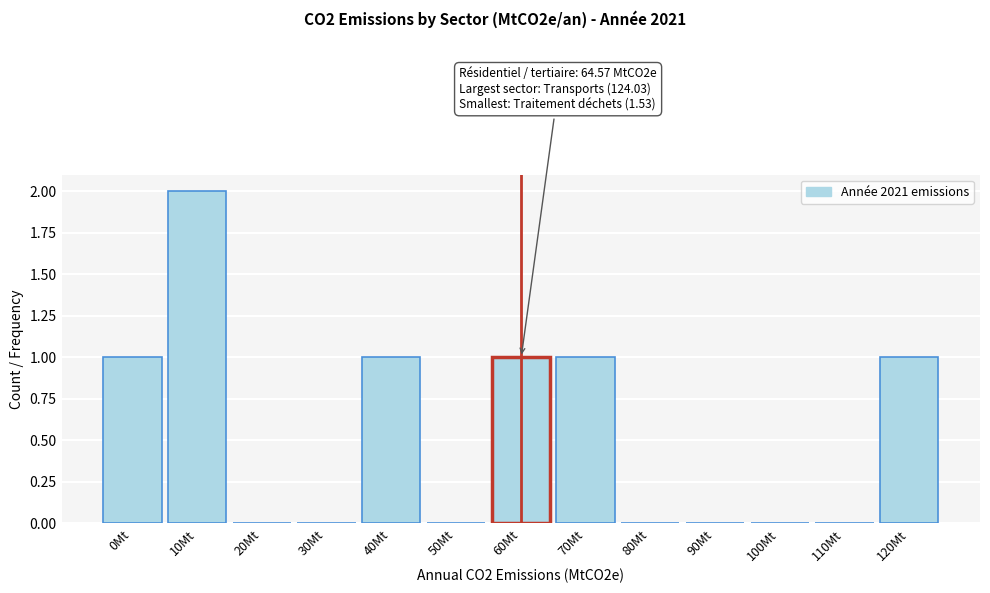

Reading left to right, list all the values displayed in this chart.

0Mt=1	10Mt=2	20Mt=0	30Mt=0	40Mt=1	50Mt=0	60Mt=1	70Mt=1	80Mt=0	90Mt=0	100Mt=0	110Mt=0	120Mt=1